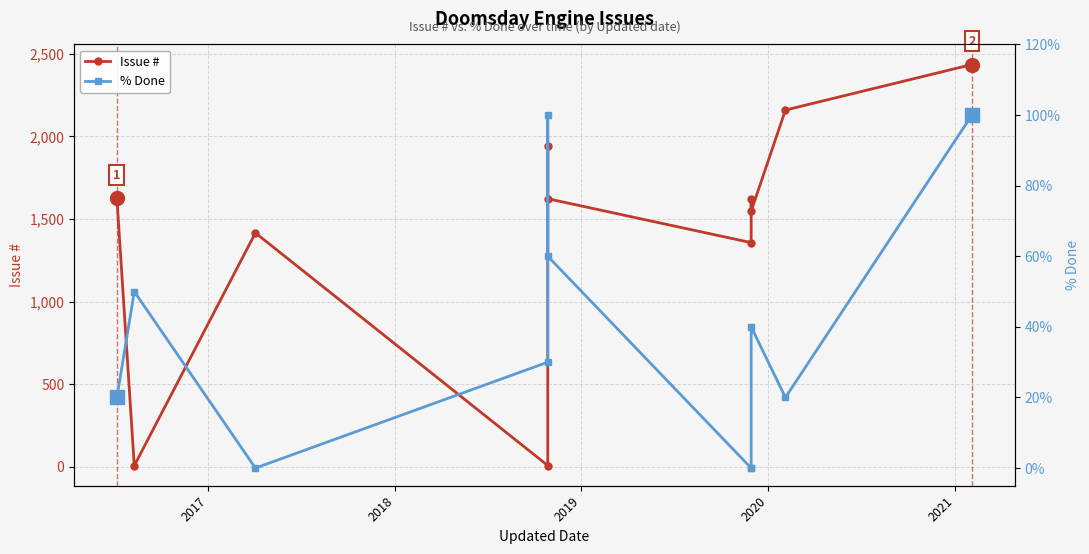

What is the value of the Issue # point at the 7th from the left?

1357